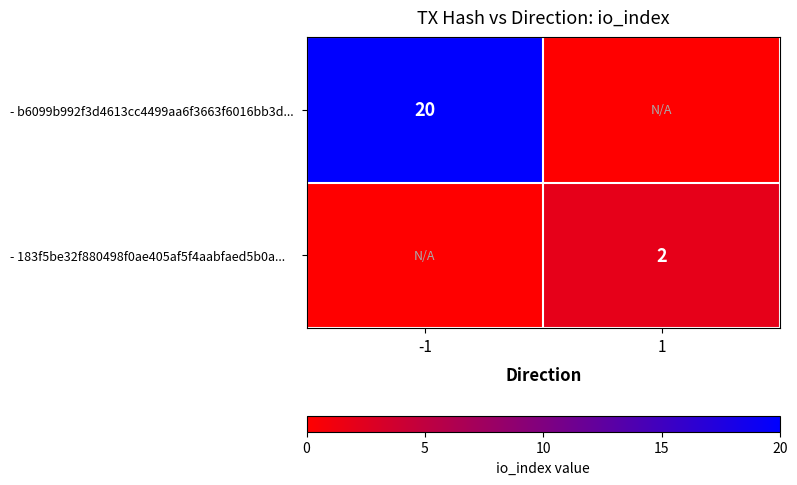

Is the value of - 183f5be32f880498f0ae405af5f4aabfaed5b0a... at 1 greater than the value of - b6099b992f3d4613cc4499aa6f3663f6016bb3d... at -1?

No